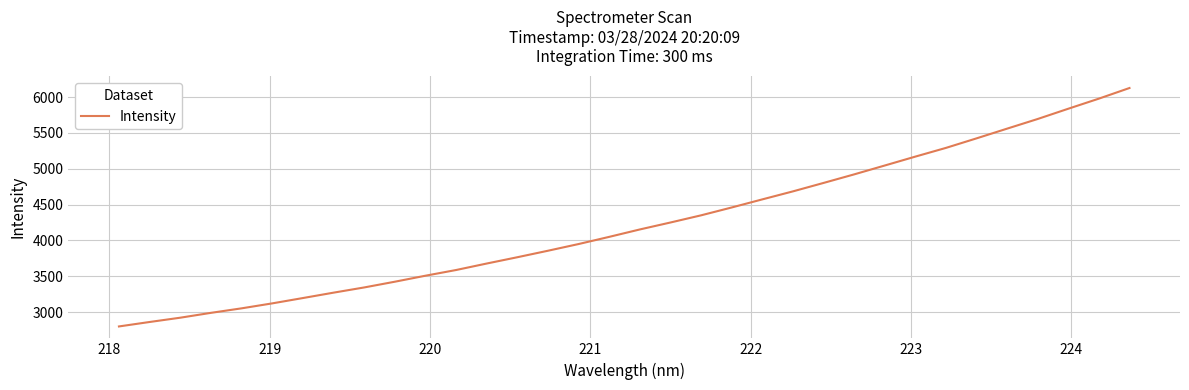

What is the smallest value displayed?

2801.0